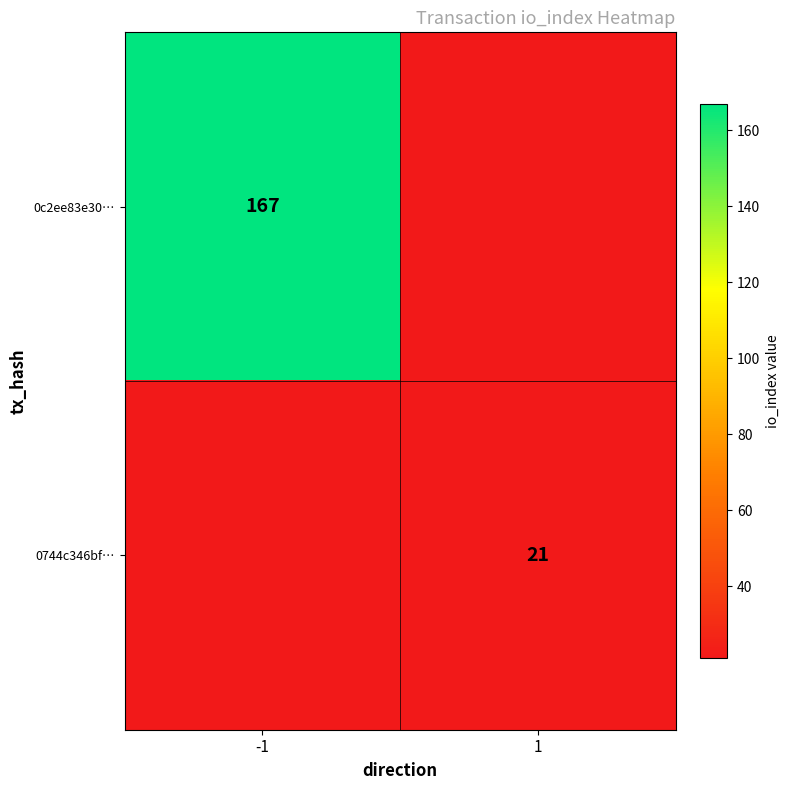

True or false: 0744c346bf… has a value of 21 at 1.

True